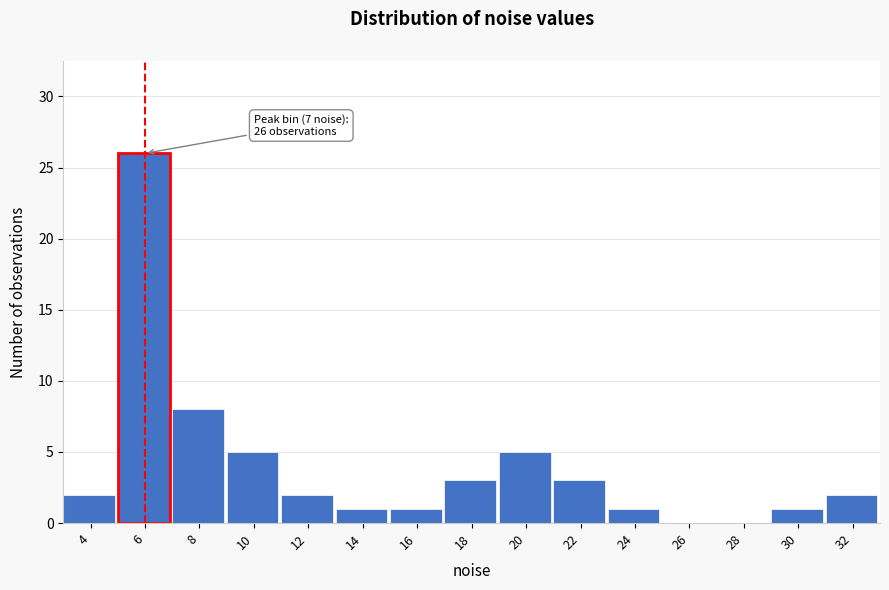

Reading left to right, transcribe all the data shown in this chart.

4=2	6=26	8=8	10=5	12=2	14=1	16=1	18=3	20=5	22=3	24=1	26=0	28=0	30=1	32=2